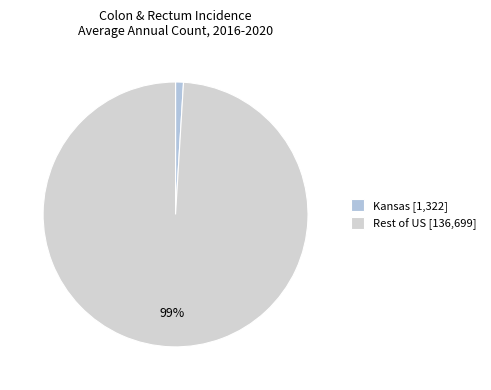

To the nearest percent, what is the average slice percentage?

50%